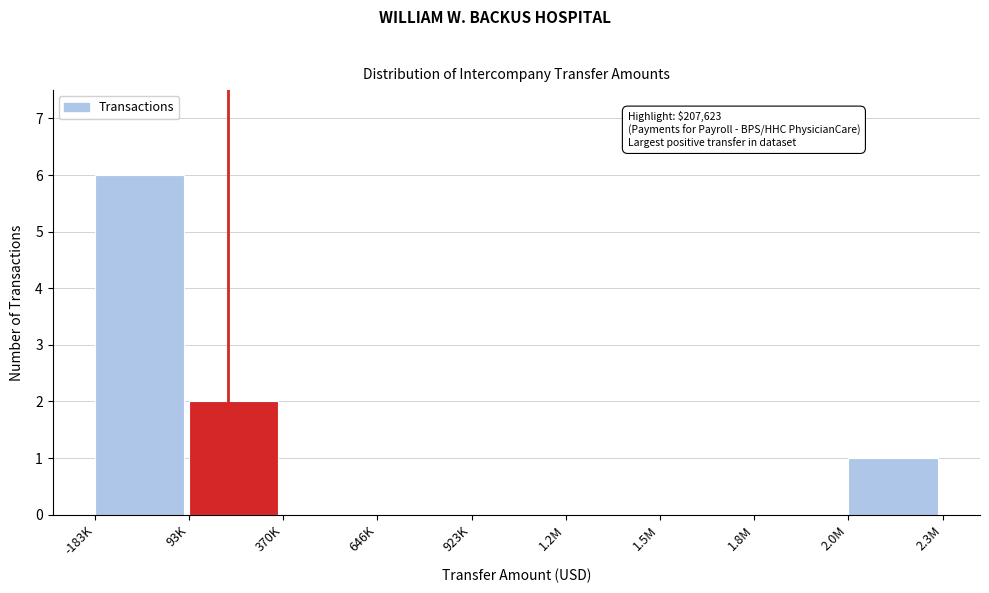

Reading left to right, list all the values displayed in this chart.

-183K=6	93K=2	370K=0	646K=0	923K=0	1.2M=0	1.5M=0	1.8M=0	2.0M=1